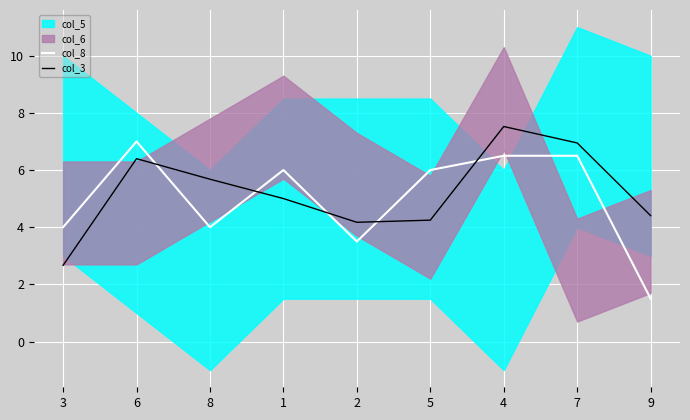

Reading right to left, transcribe all the data shown in this chart.

col_8: 1.5	6.5	6.5	6.0	3.5	6.0	4.0	7.0	4.0
col_3: 4.4	6.9	7.5	4.2	4.2	5.0	5.7	6.4	2.7